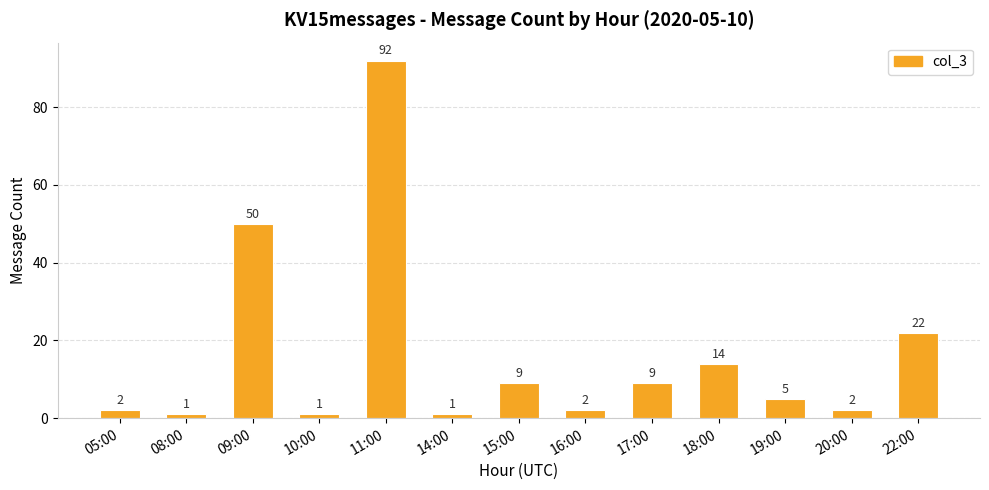

What is the change in value from 11:00 to 20:00?

-90